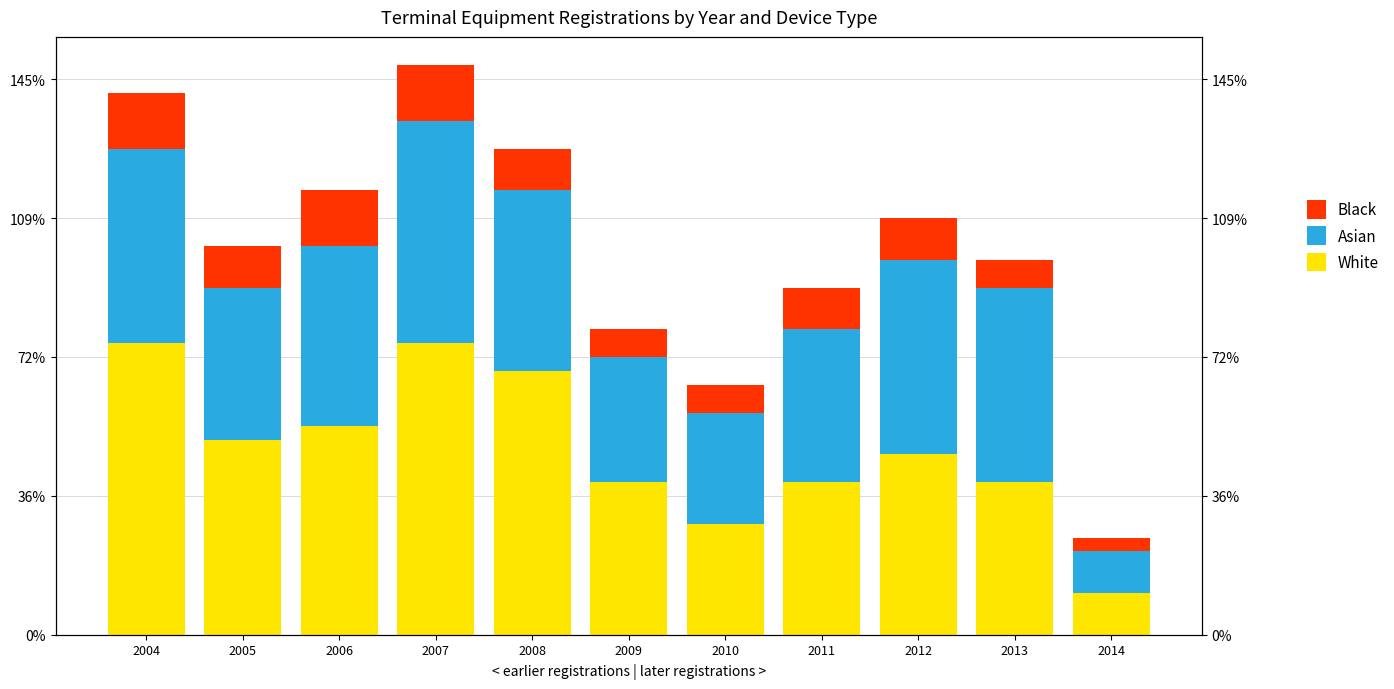

What value does the Asian series have at 2004?

14